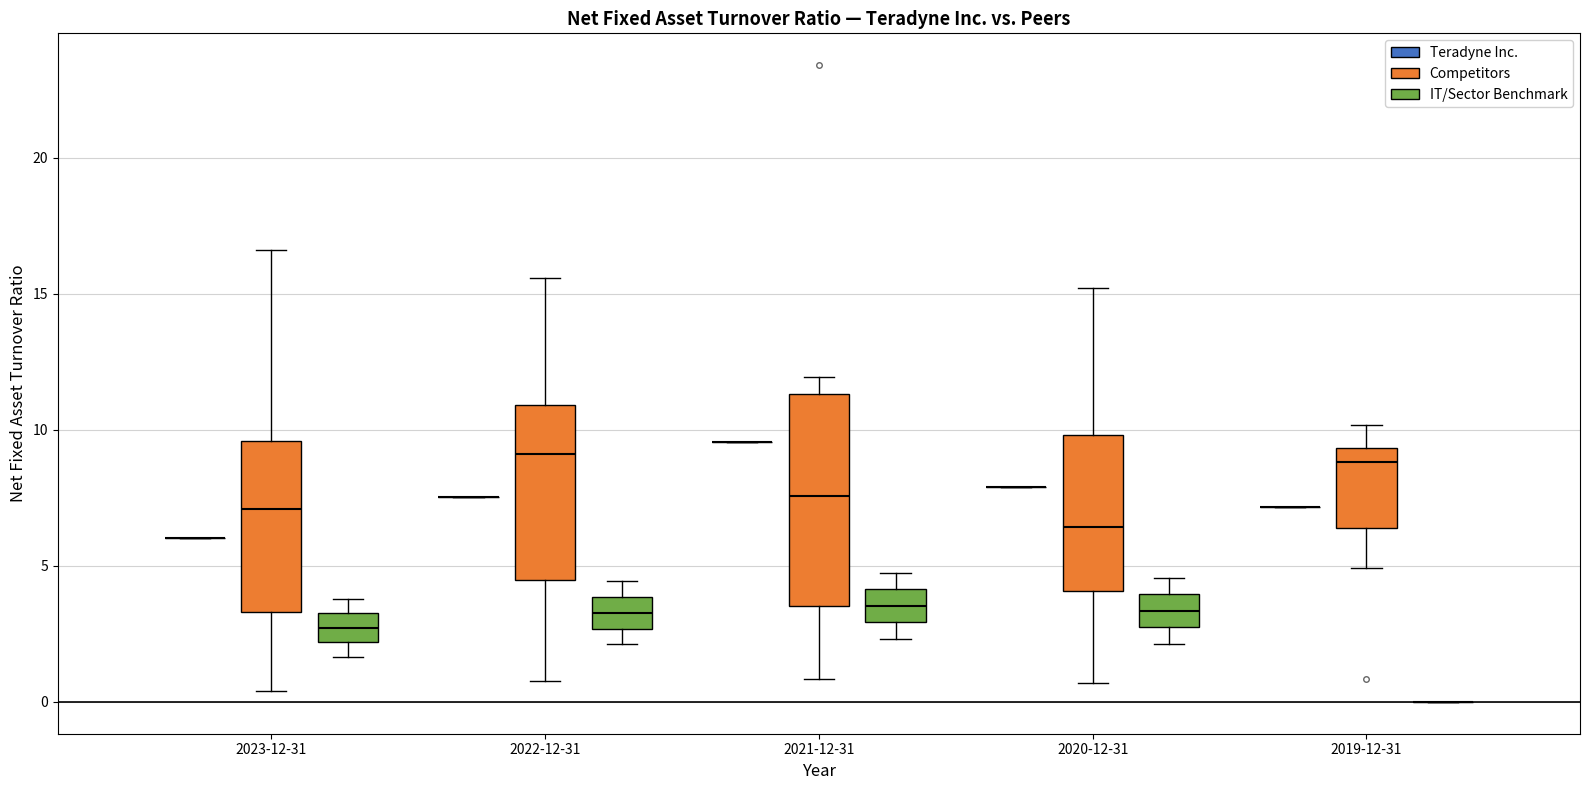

Comparing the boxes themselves (not the whiskers), which one is the tallest?

2021-12-31 (Competitors)